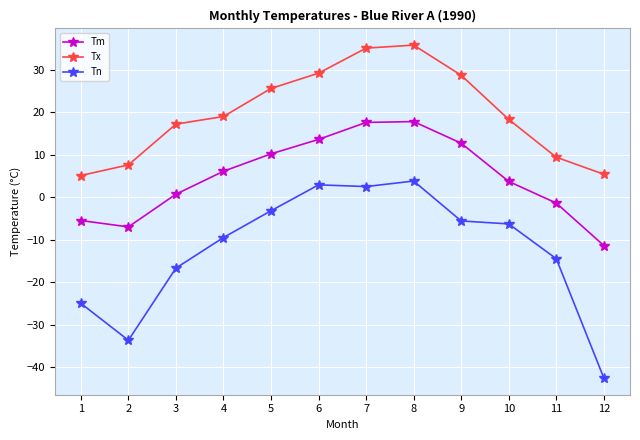

Read the Tn value at 12.

-42.6